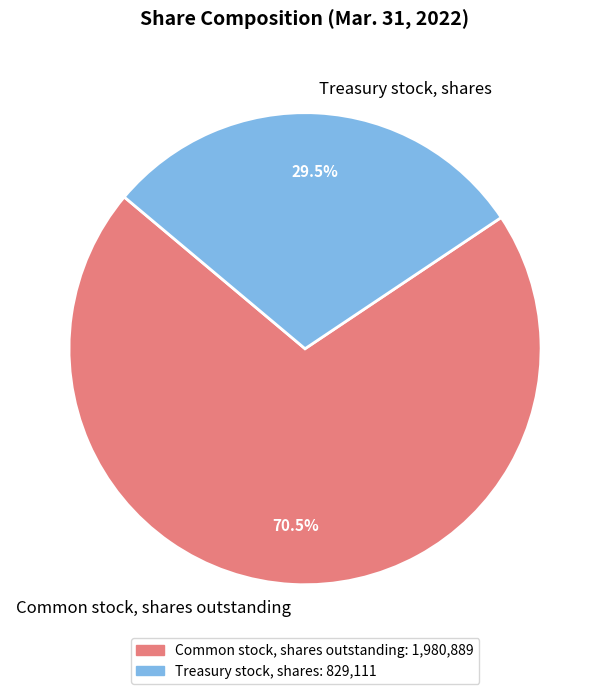

Which category accounts for the majority?

Common stock, shares outstanding